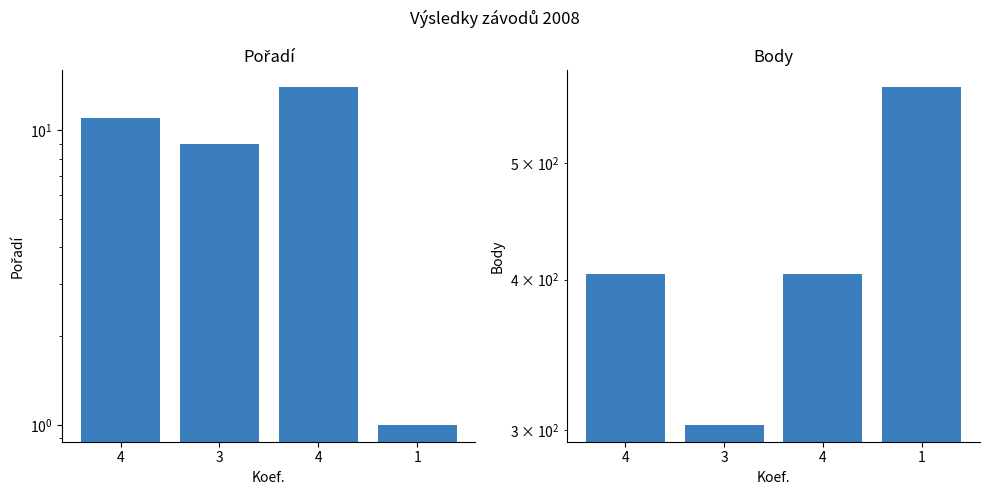

Is the value of Body at 4 greater than the value of Pořadí at 1?

Yes